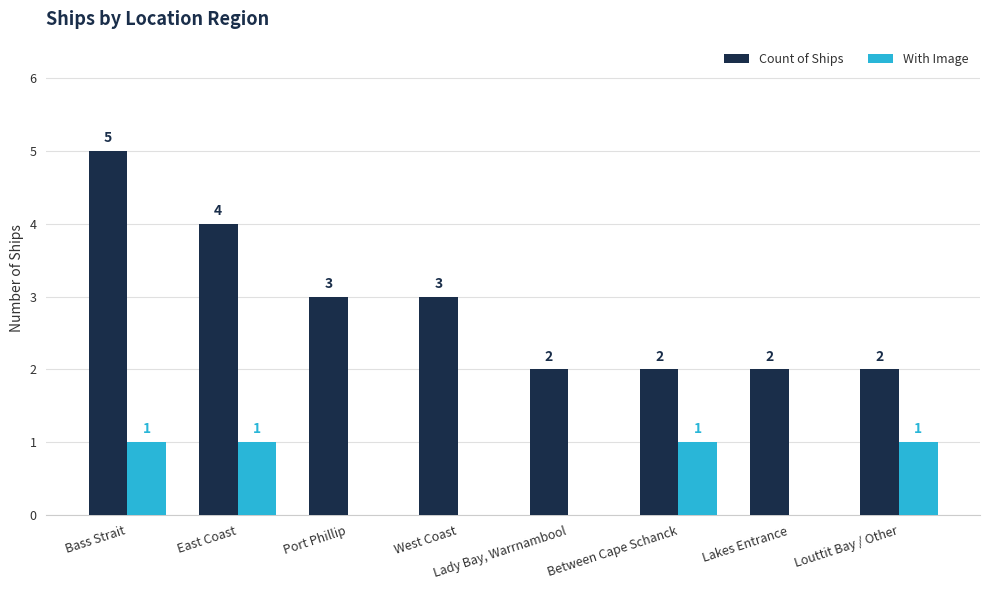

The Count of Ships series shows 3 at Port Phillip. True or false?

True